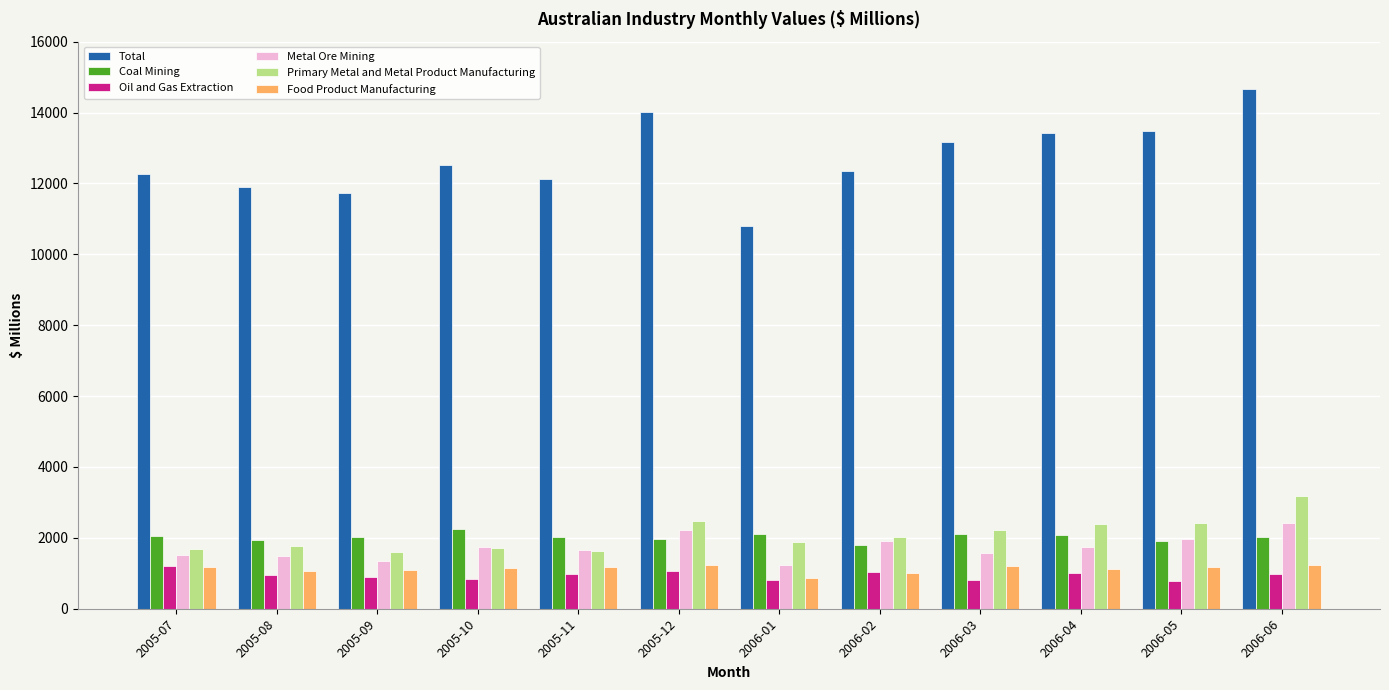

How many values in the Total series are below 12527?

6